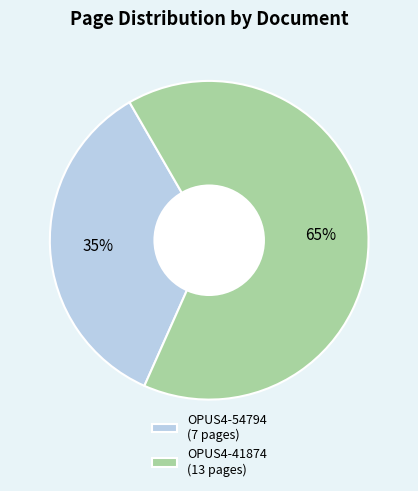

To the nearest percent, what portion does OPUS4-41874 represent?

65%